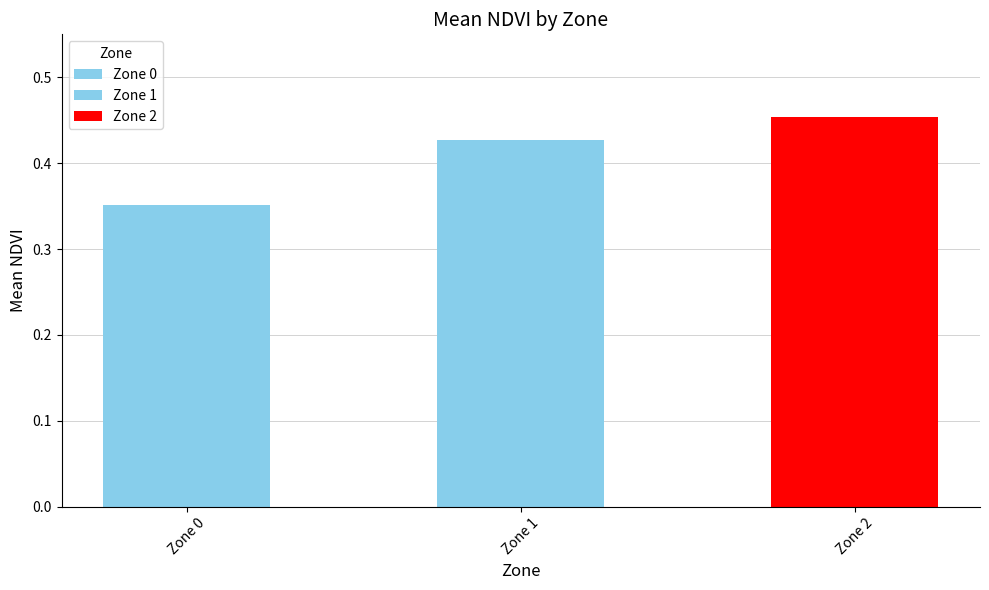

What is the sum of the values at Zone 0 and Zone 1?

0.8